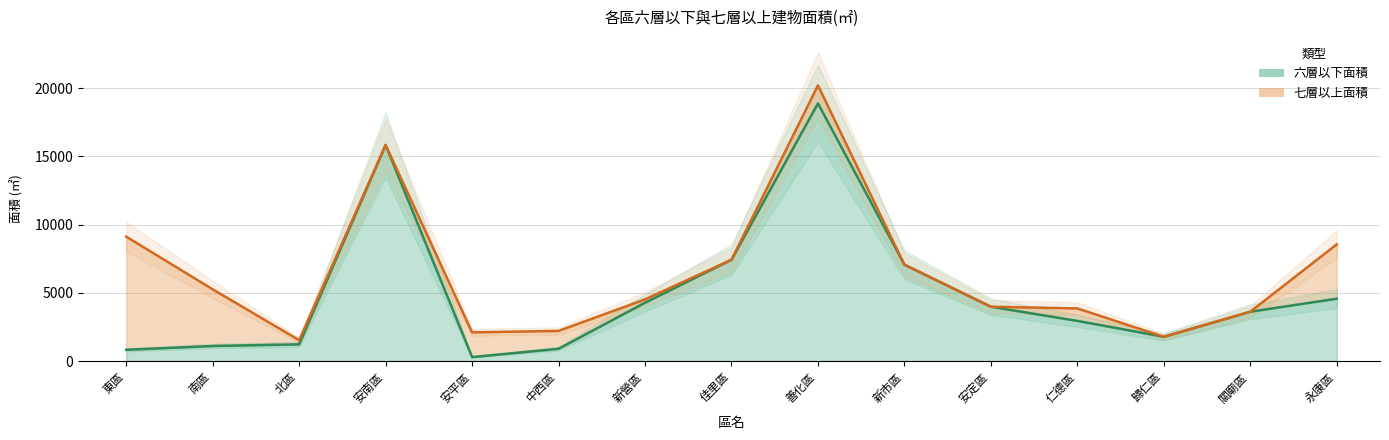

Rank the categories by value from lowest to highest.

安平區, 東區, 中西區, 南區, 北區, 歸仁區, 仁德區, 關廟區, 安定區, 新營區, 永康區, 新市區, 佳里區, 安南區, 善化區